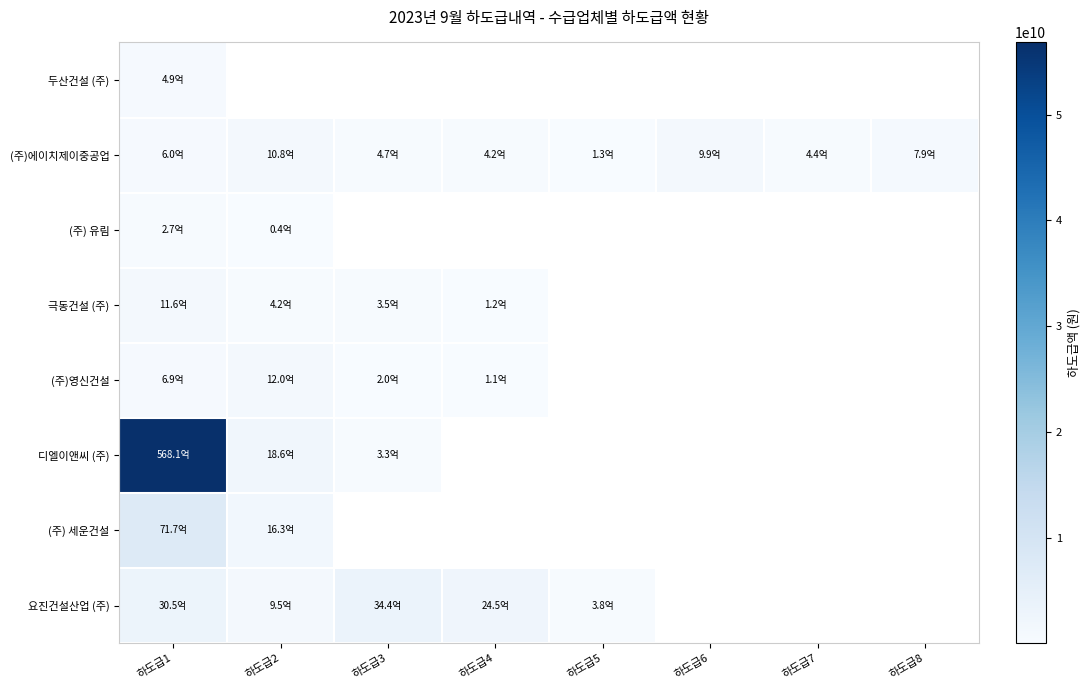

At which category is the sum across all series the highest?

하도급1